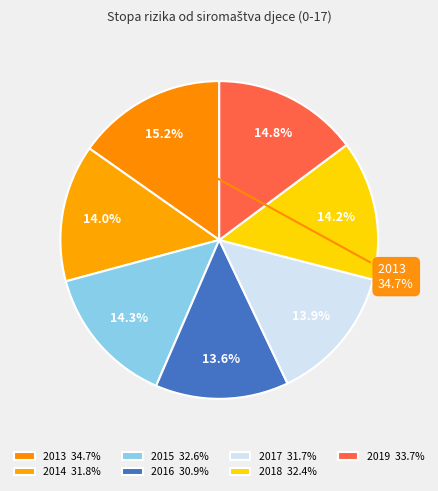

Which category has the smallest portion of the pie?

2016